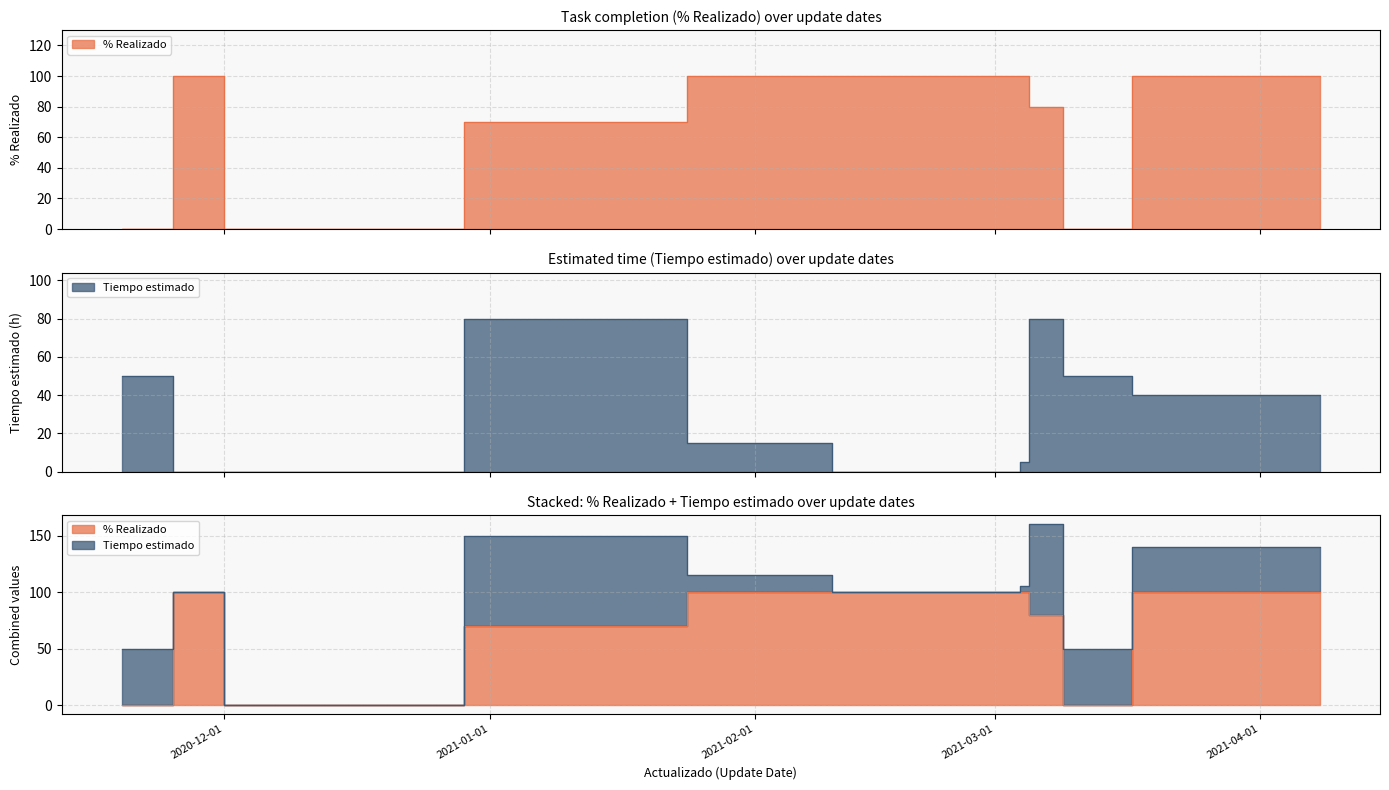

Reading left to right, transcribe all the data shown in this chart.

% Realizado: 2020-11-19=0	2020-11-25=0	2020-12-01=100	2020-12-29=0	2021-01-24=70	2021-02-10=100	2021-03-03=100	2021-03-04=100	2021-03-05=100	2021-03-09=80	2021-03-17=0	2021-04-08=100
Tiempo estimado: 2020-11-19=50	2020-11-25=50	2020-12-01=0	2020-12-29=0	2021-01-24=80	2021-02-10=15	2021-03-03=0	2021-03-04=0	2021-03-05=5	2021-03-09=80	2021-03-17=50	2021-04-08=40